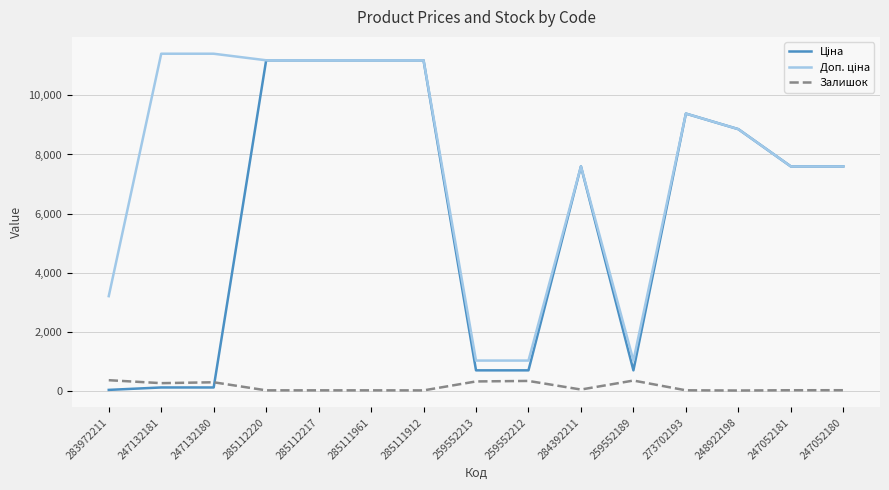

What is the greatest value displayed?

11410.0